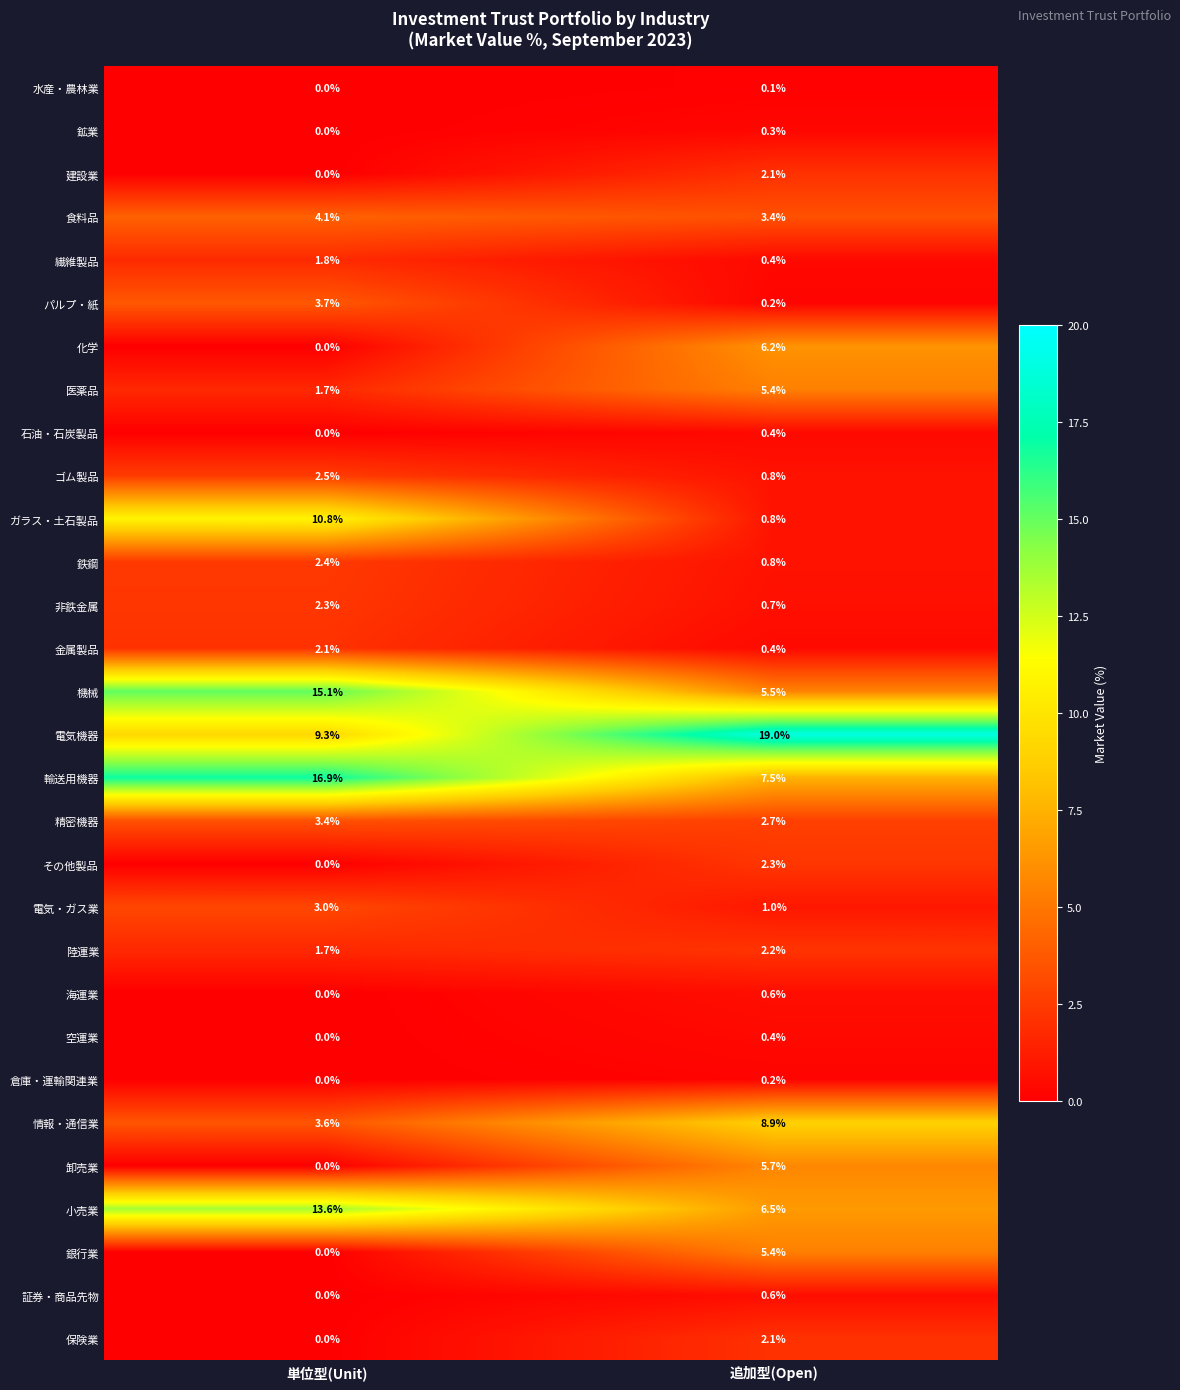

What is the spread (max minus min) of values at 追加型(Open)?

18.9